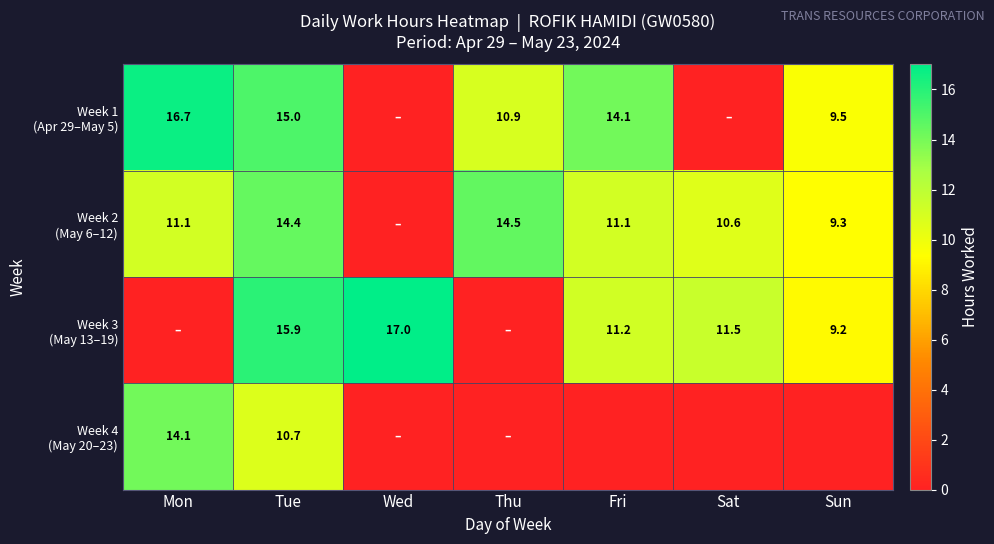

Between Tue and Fri, which is larger?

Tue